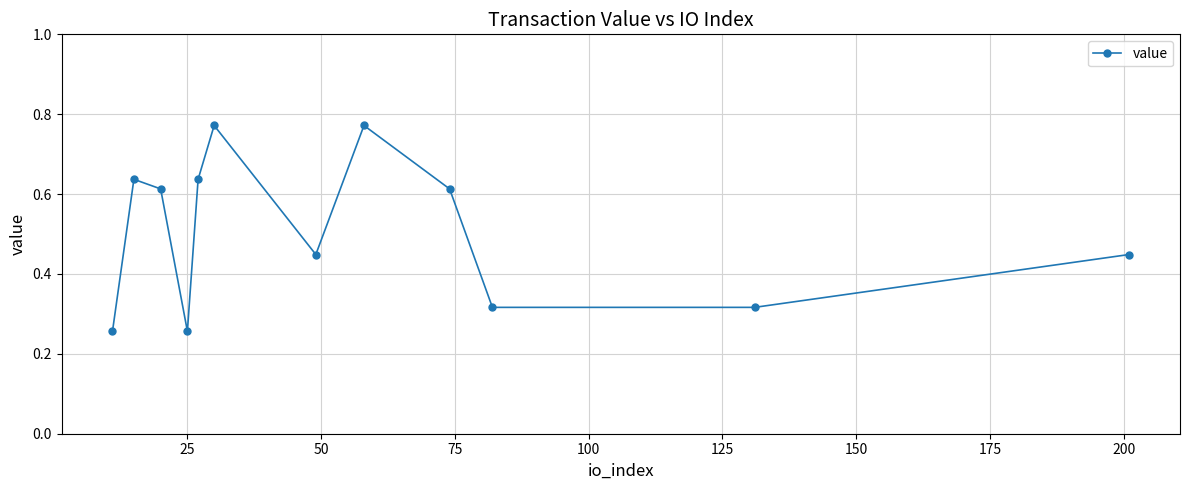

How many interior local peaks (higher than both neighbors) does the data have?

3